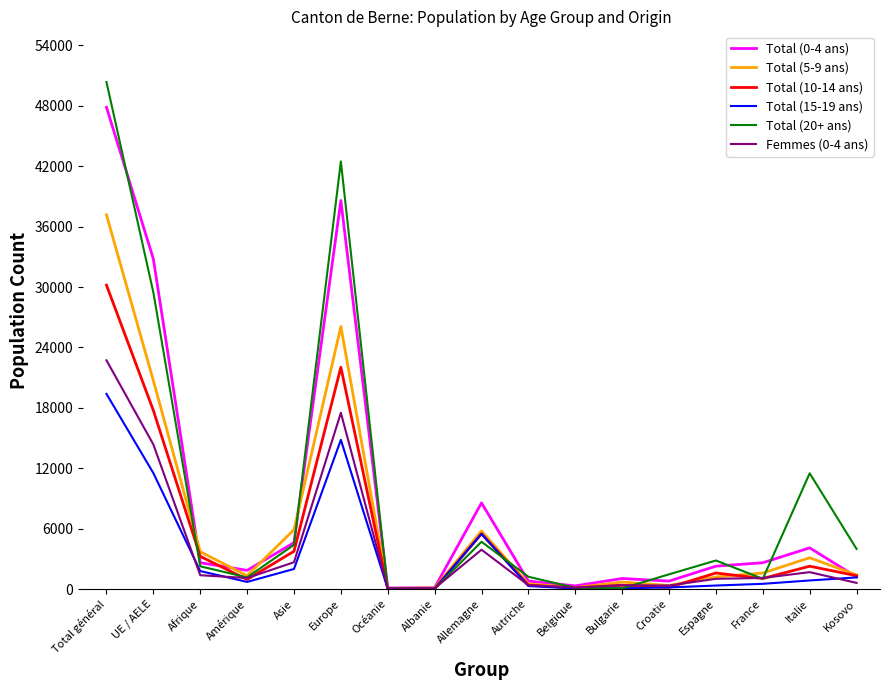

What is the spread (max minus min) of values at Allemagne?

4651